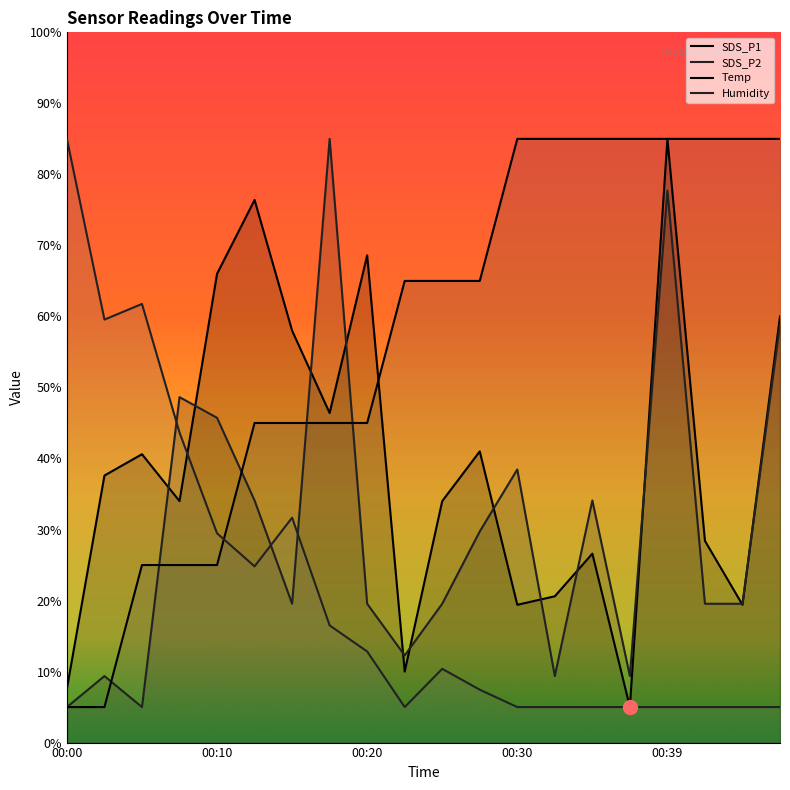

List the labels in order of SDS_P2 value, smallest first.

00:00, 00:05, 00:03, 00:32, 00:37, 00:22, 00:15, 00:20, 00:25, 00:42, 00:45, 00:27, 00:12, 00:34, 00:30, 00:10, 00:08, 00:47, 00:39, 00:17